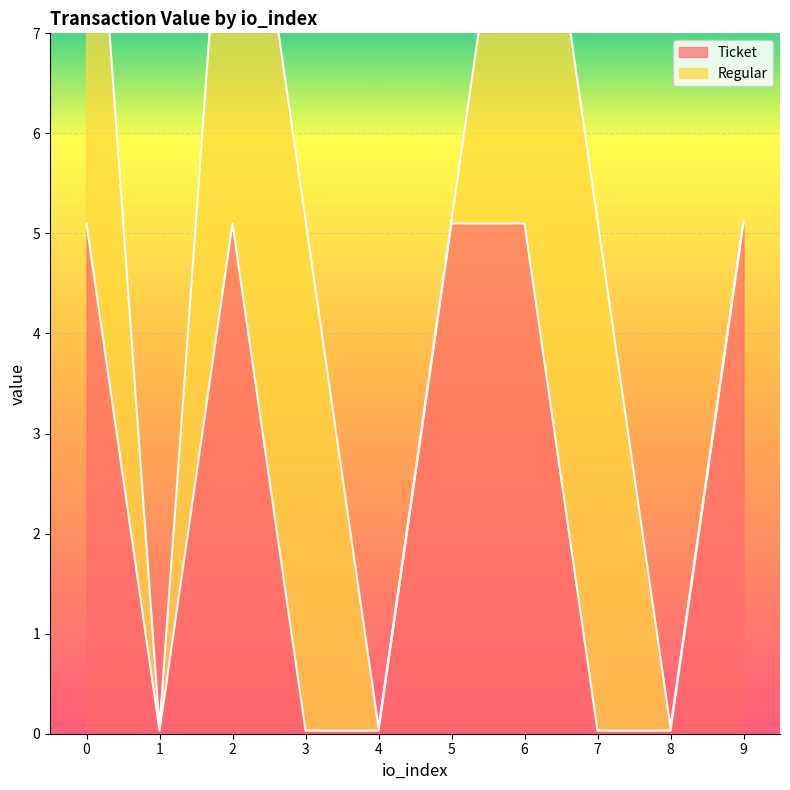

Reading right to left, list all the values displayed in this chart.

5.1	0.0	0.0	5.1	5.1	0.0	0.0	5.1	0.0	5.1